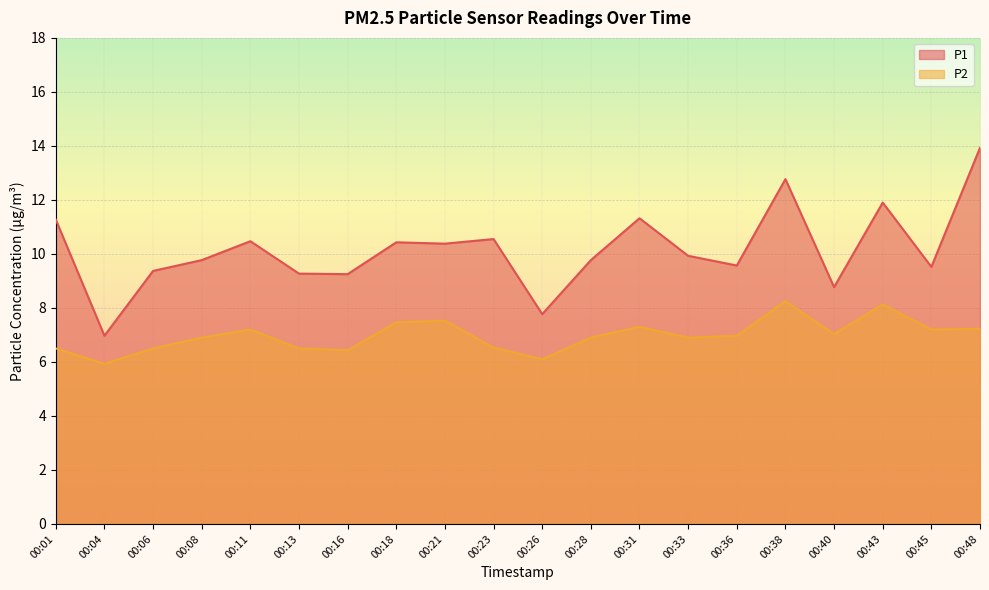

Which series has the largest range (max minus min)?

P1